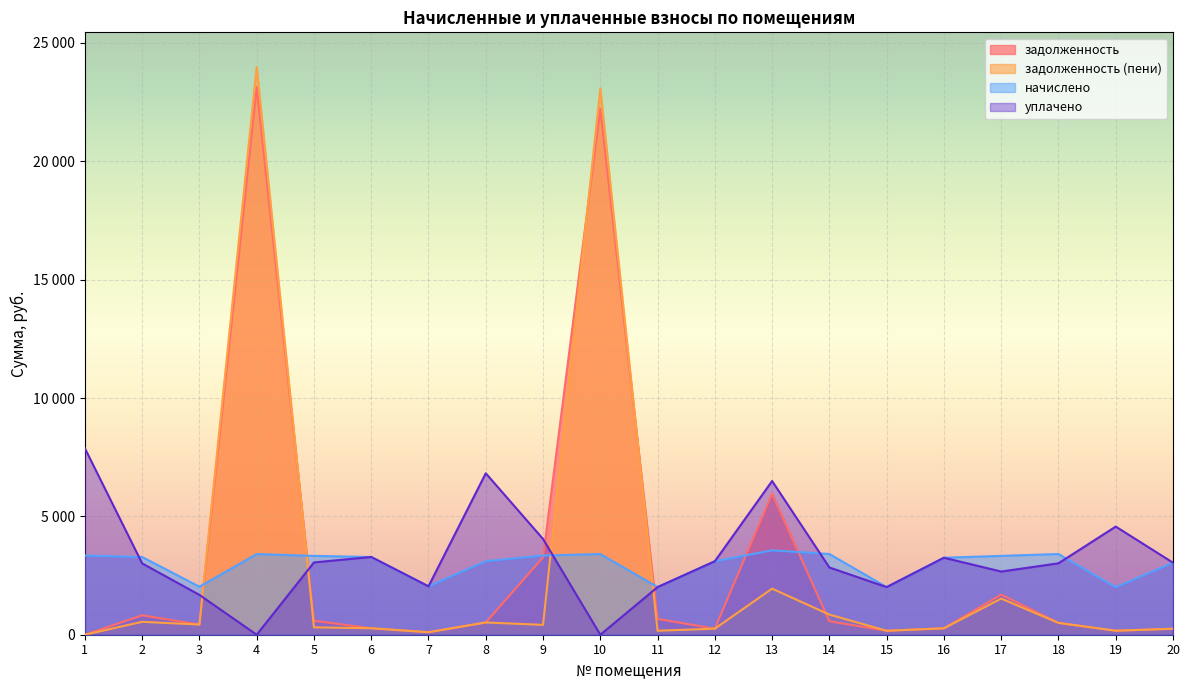

Reading left to right, what are all the values shown in this chart?

задолженность: 1=0.0	2=820.1	3=430.4	4=23133.9	5=590.1	6=273.2	7=106.7	8=517.4	9=3266.3	10=22224.9	11=669.3	12=254.6	13=5958.1	14=568.1	15=167.6	16=270.9	17=1694.5	18=500.1	19=167.1	20=250.6
задолженность (пени): 1=0.0	2=545.1	3=429.4	4=23986.1	5=312.1	6=273.4	7=106.6	8=517.4	9=416.7	10=23077.1	11=168.4	12=254.7	13=1946.3	14=850.2	15=167.7	16=271.1	17=1527.2	18=499.3	19=170.2	20=253.0
начислено: 1=3346.2	2=3283.8	3=2028.0	4=3408.6	5=3330.6	6=3283.8	7=2043.6	8=3104.4	9=3346.2	10=3408.6	11=2012.4	12=3104.4	13=3566.2	14=3408.6	15=2012.4	16=3252.6	17=3330.6	18=3408.6	19=2004.6	20=3042.0
уплачено: 1=7875.2	2=3013.0	3=1683.0	4=0.0	5=3053.9	6=3284.7	7=2044.0	8=6819.8	9=4044.2	10=0.0	11=2011.0	12=3104.0	13=6493.5	14=2840.4	15=2012.0	16=3252.7	17=2669.0	18=3016.6	19=4568.3	20=3042.5